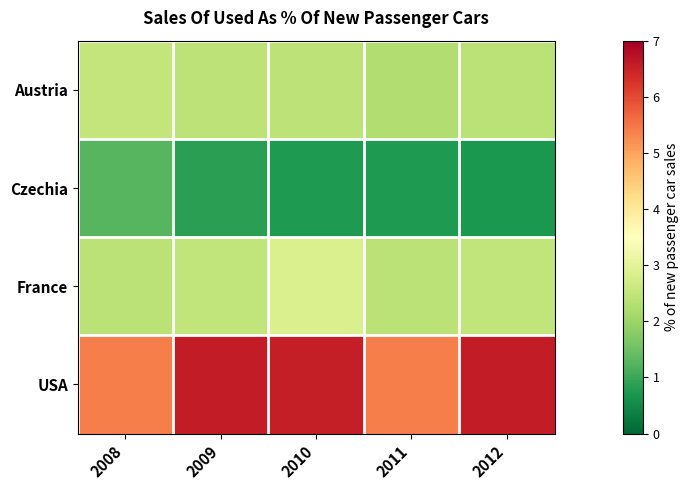

Reading left to right, what are all the values shown in this chart?

Austria: 2008=2.5	2009=2.4	2010=2.4	2011=2.3	2012=2.4
Czechia: 2008=1.3	2009=0.9	2010=0.7	2011=0.8	2012=0.7
France: 2008=2.4	2009=2.5	2010=2.8	2011=2.4	2012=2.5
USA: 2008=5.4	2009=6.6	2010=6.5	2011=5.4	2012=6.6